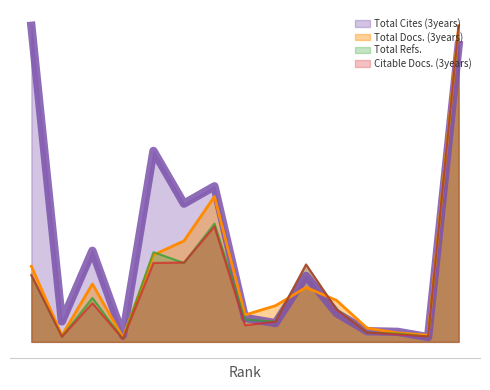

The value of Total Cites (3years) at 7 is 0.5. True or false?

True